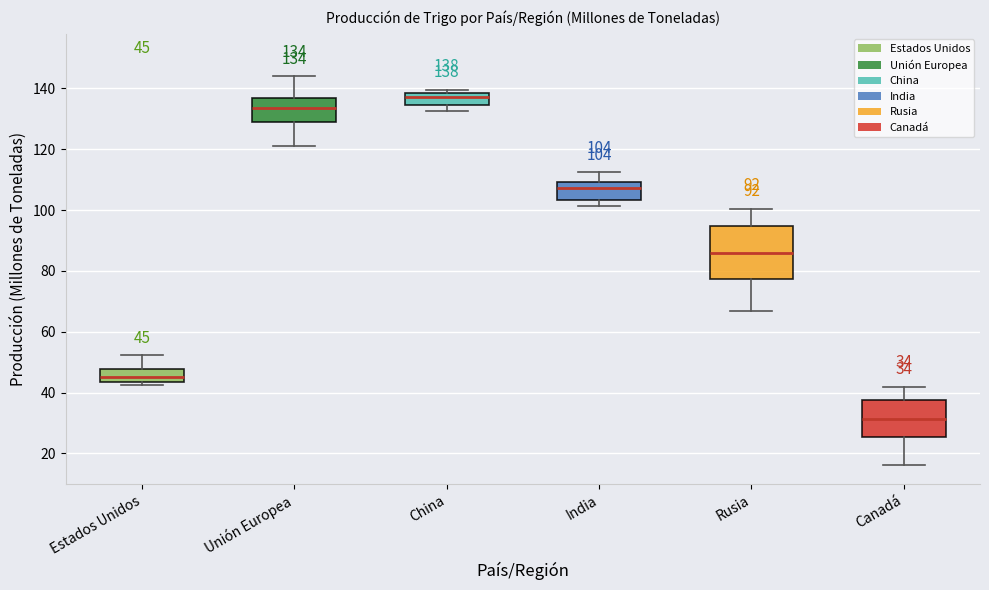

Comparing the boxes themselves (not the whiskers), which one is the tallest?

Rusia